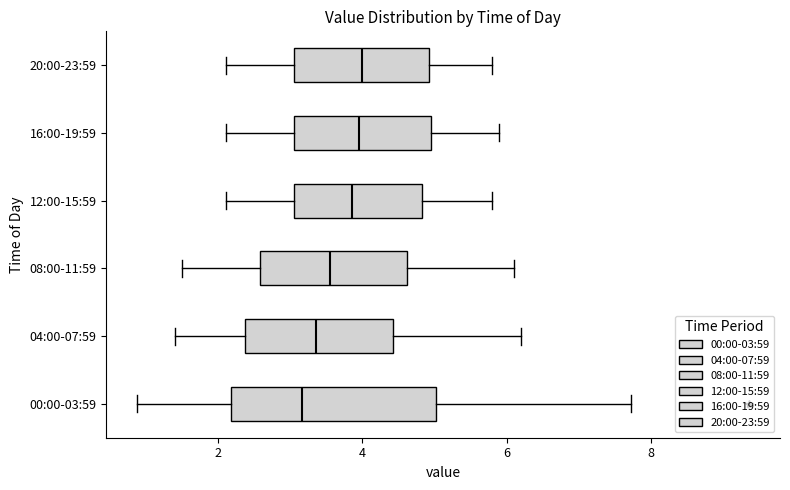

Where does the left whisker of the box for 00:00-03:59 end on the x-axis? The values are not printed on the chart, so give them approximately, as read against the axis.

0.8